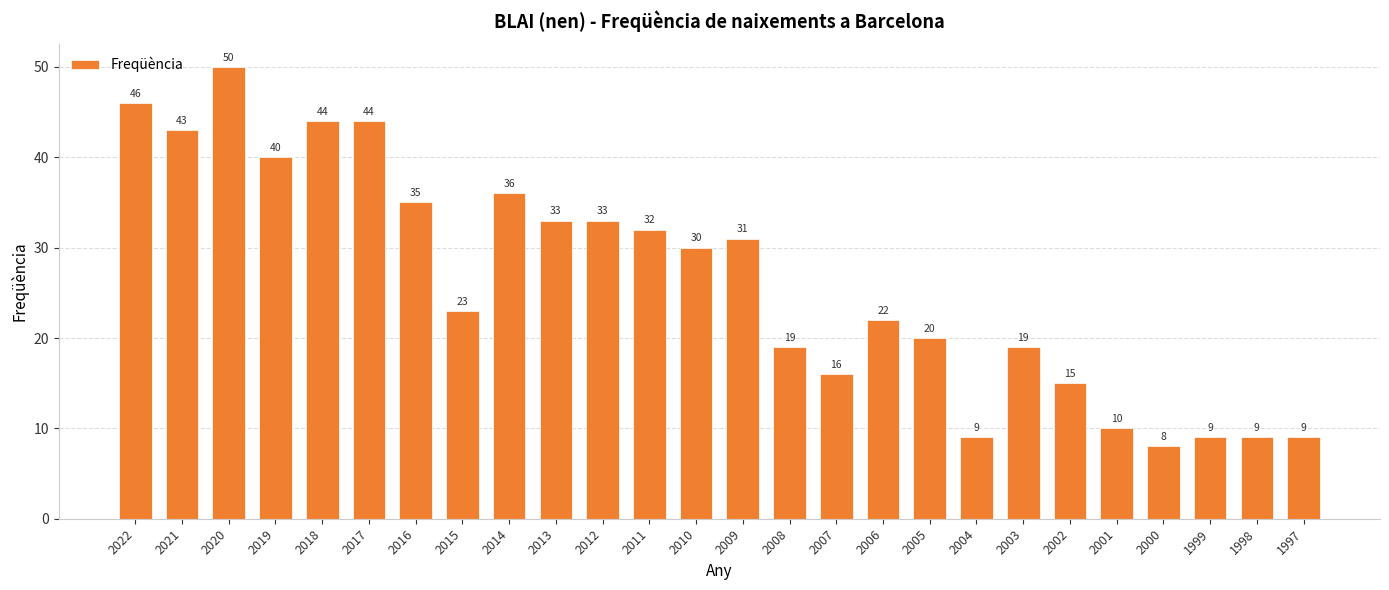

What is the difference between the second highest and minimum values?

38